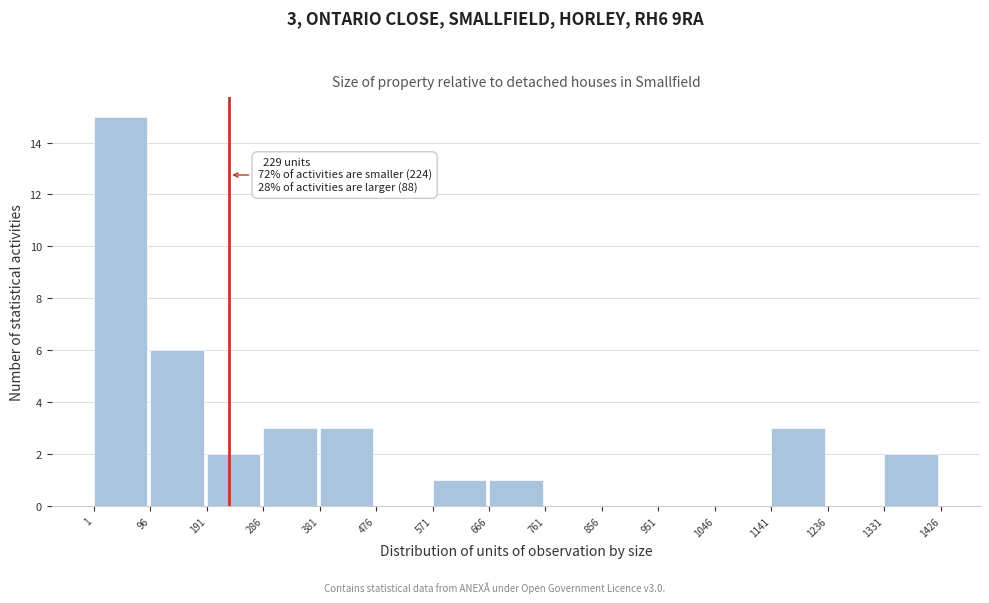

Over which range of the x-axis is the bar tallest?

1 to 96